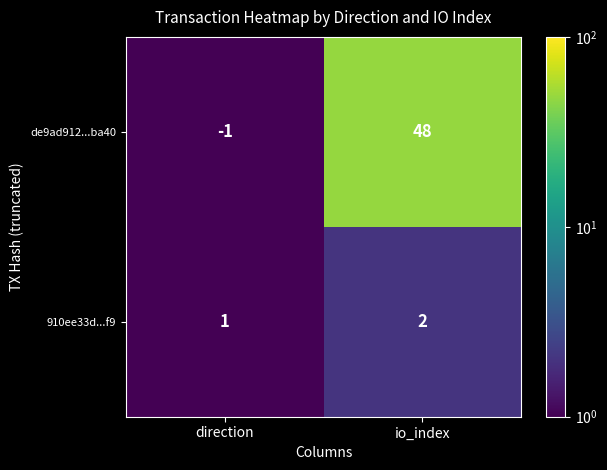

What is the spread (max minus min) of values at io_index?

46